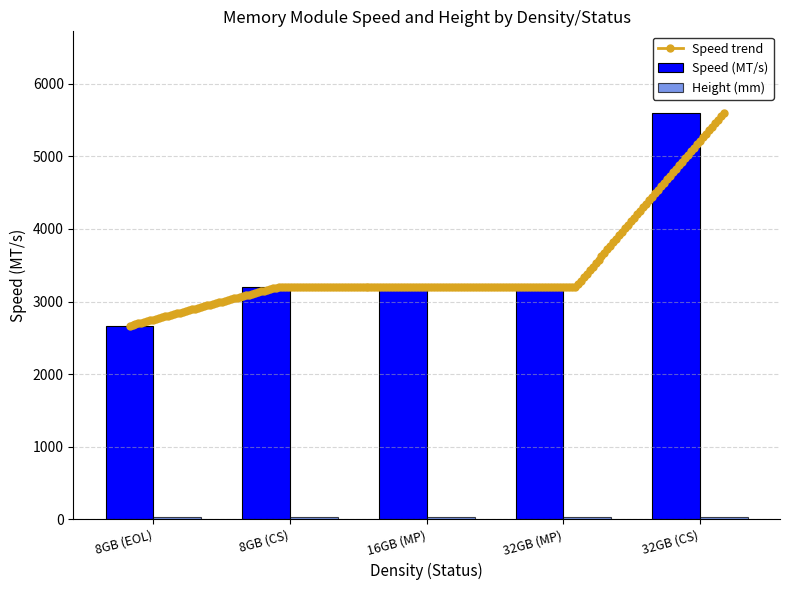

List the labels in order of value, largest first.

32GB (CS), 8GB (CS), 16GB (MP), 32GB (MP), 8GB (EOL)